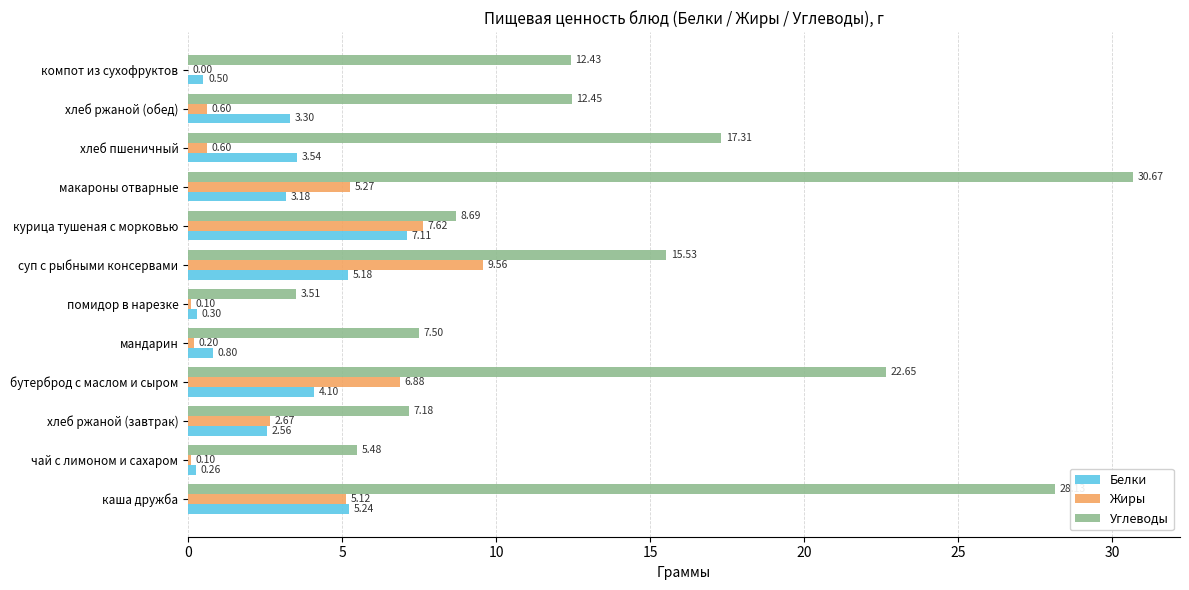

Is the value of Жиры at бутерброд с маслом и сыром greater than the value of Углеводы at бутерброд с маслом и сыром?

No